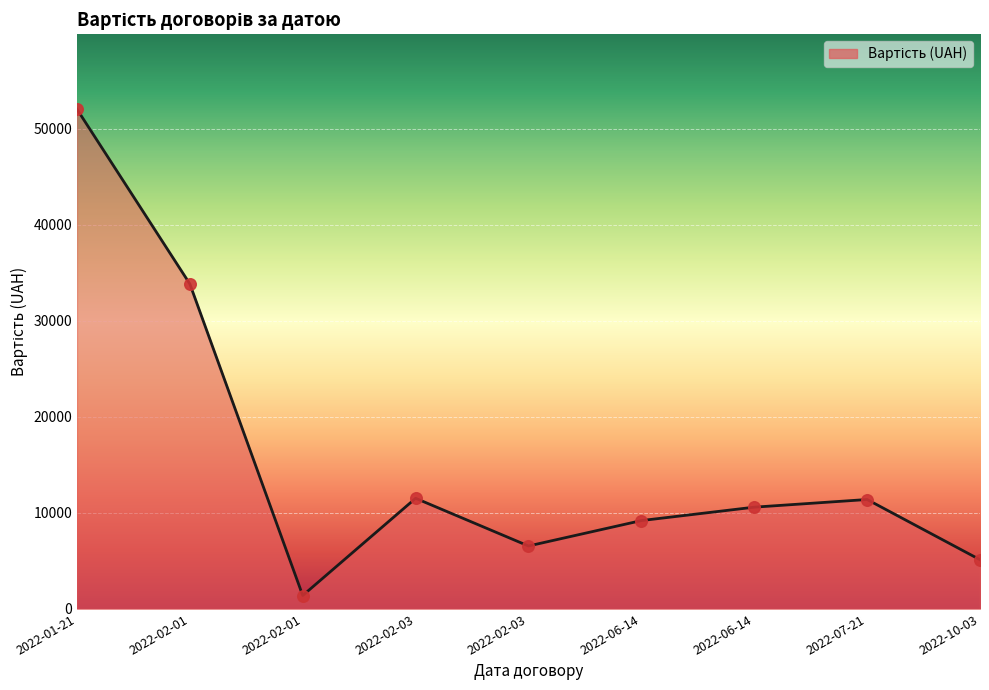

How many lines are shown in the chart?

1